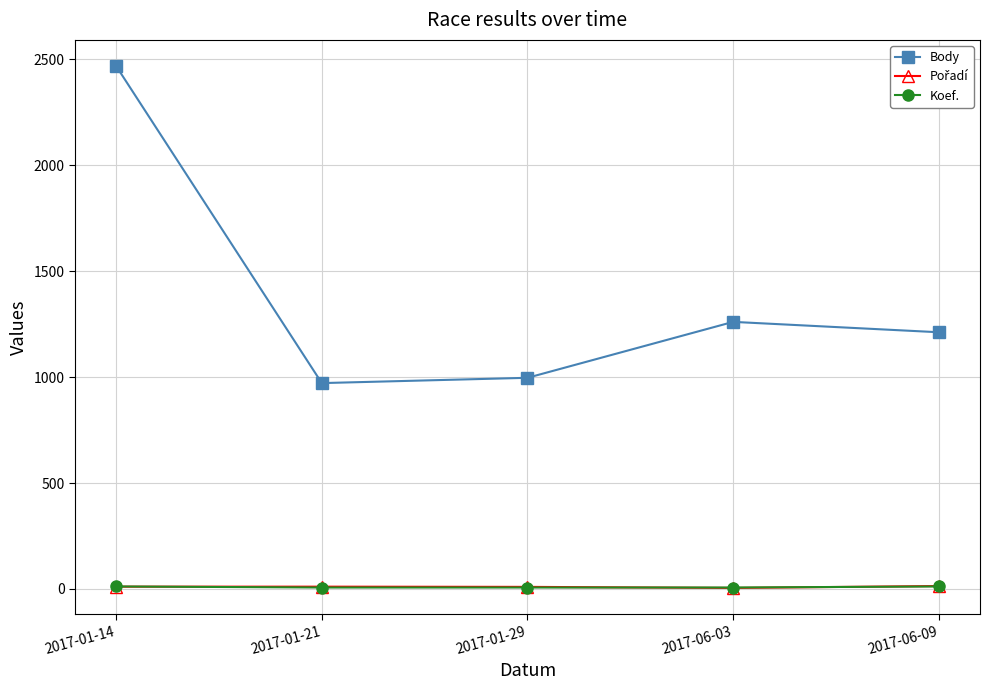

What is the greatest value displayed?

2469